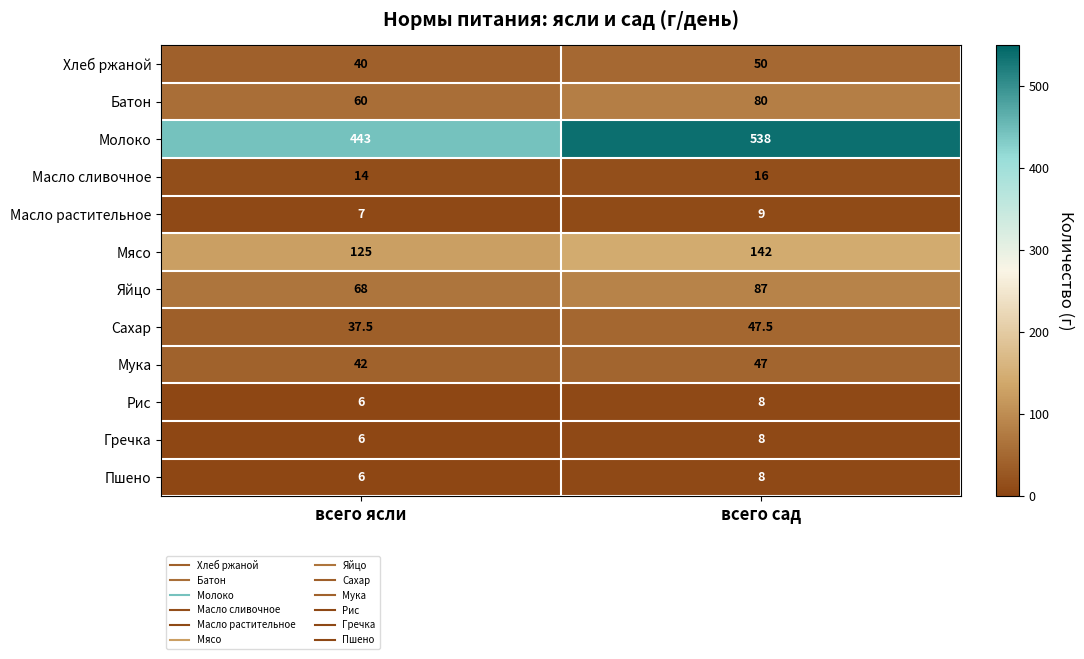

Reading left to right, transcribe all the data shown in this chart.

Хлеб ржаной: всего ясли=40.0	всего сад=50.0
Батон: всего ясли=60.0	всего сад=80.0
Молоко: всего ясли=443.0	всего сад=538.0
Масло сливочное: всего ясли=14.0	всего сад=16.0
Масло растительное: всего ясли=7.0	всего сад=9.0
Мясо: всего ясли=125.0	всего сад=142.0
Яйцо: всего ясли=68.0	всего сад=87.0
Сахар: всего ясли=37.5	всего сад=47.5
Мука: всего ясли=42.0	всего сад=47.0
Рис: всего ясли=6.0	всего сад=8.0
Гречка: всего ясли=6.0	всего сад=8.0
Пшено: всего ясли=6.0	всего сад=8.0